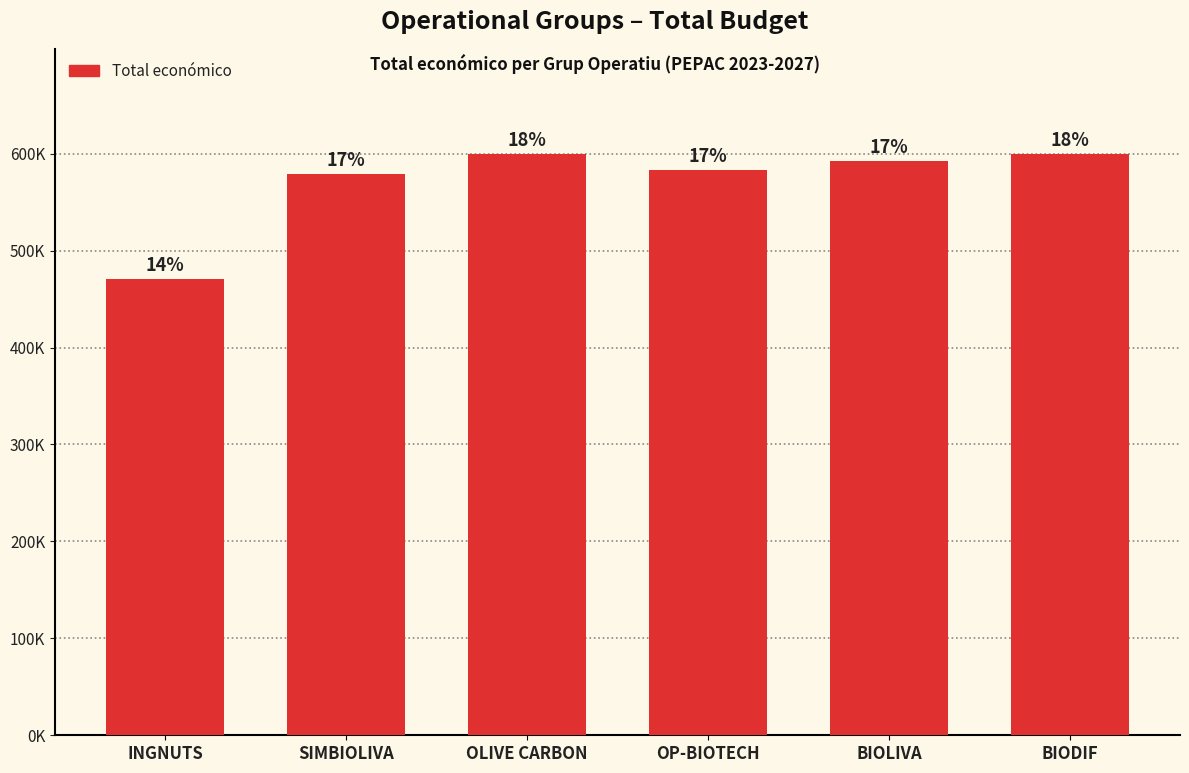

What is the ratio of the value at BIODIF to the value at SIMBIOLIVA?

1.0